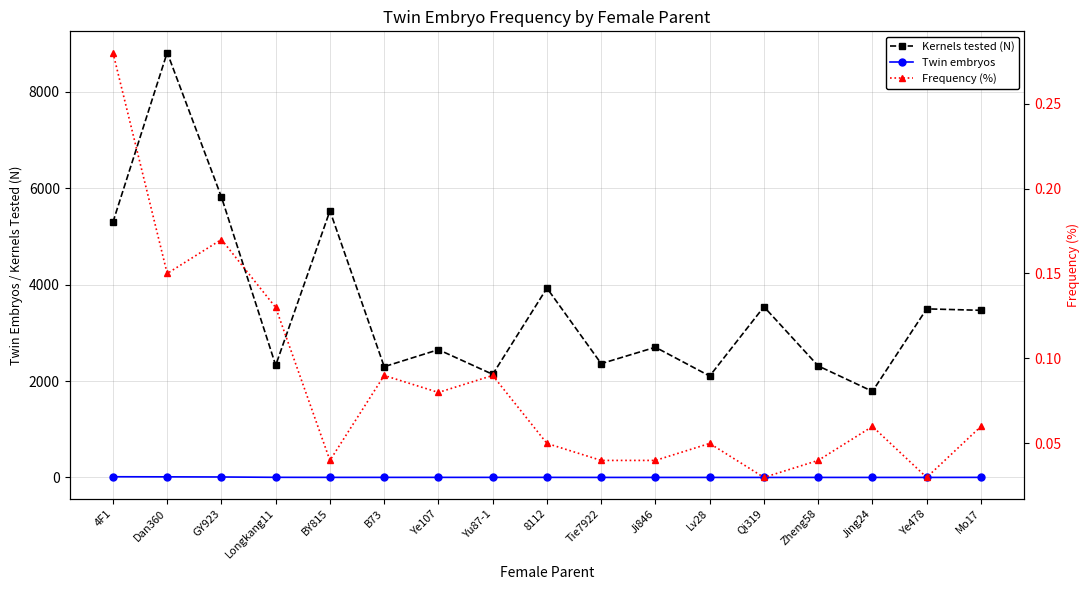

True or false: Kernels tested (N) has more than 0 points higher than both neighbors.

True